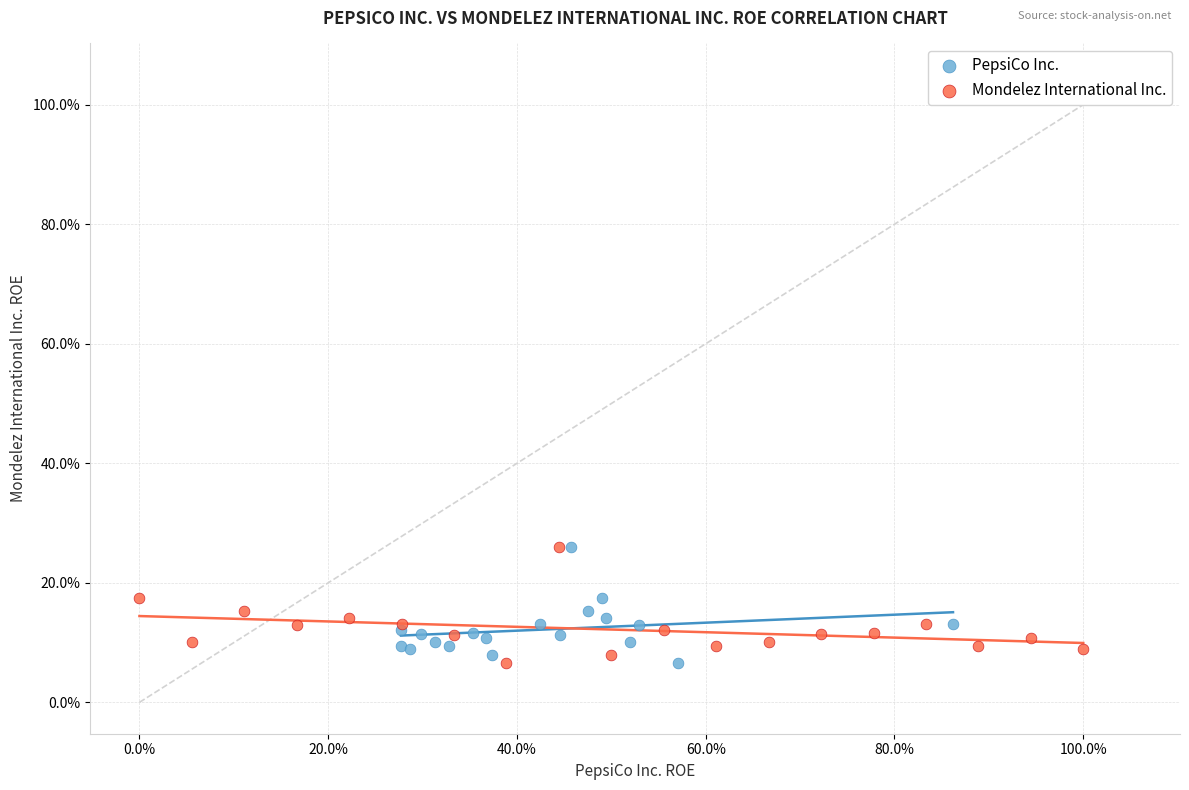

What are all the series names shown in the legend?

PepsiCo Inc., Mondelez International Inc.